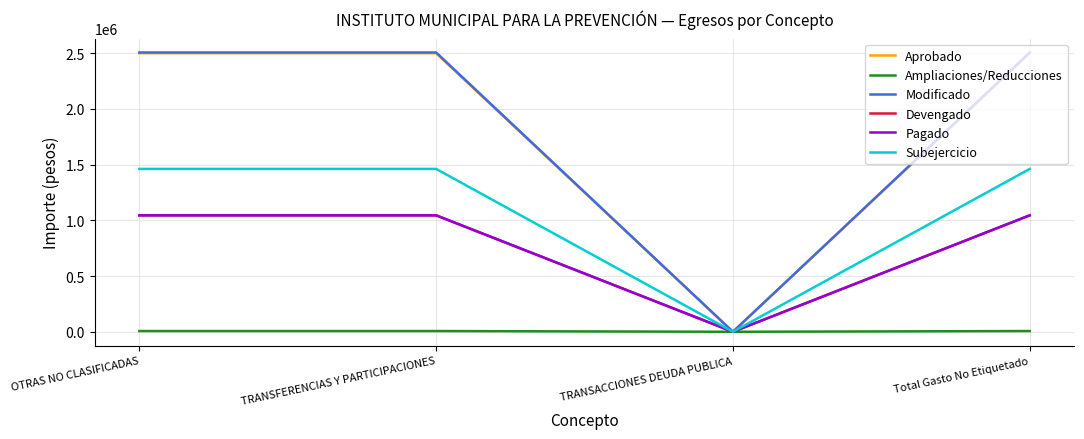

List the series in order of their peak value, highest first.

Modificado, Aprobado, Subejercicio, Devengado, Pagado, Ampliaciones/Reducciones